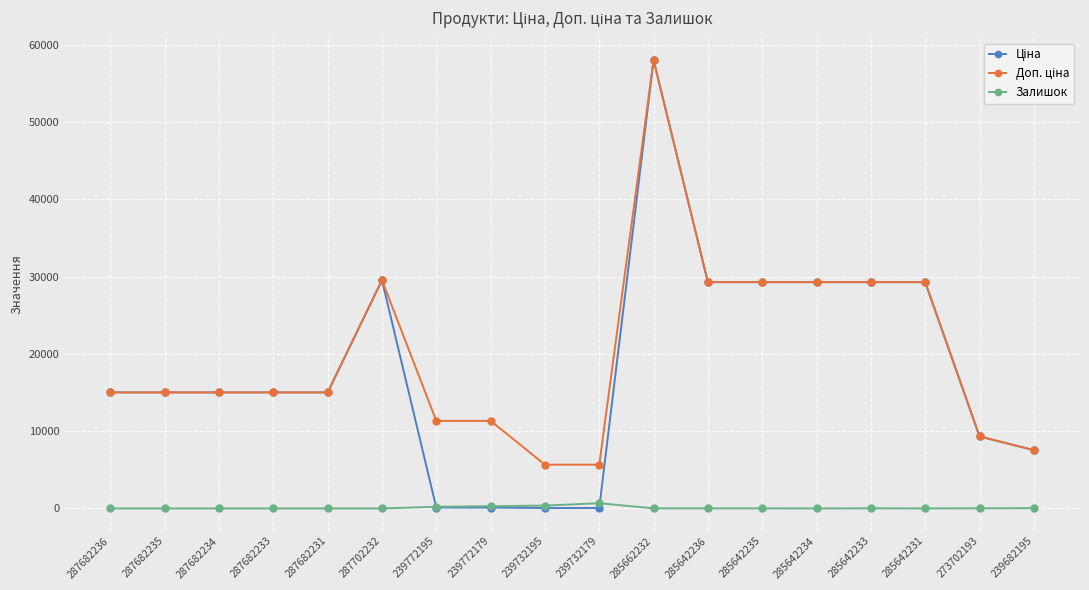

How many series are shown in this chart?

3